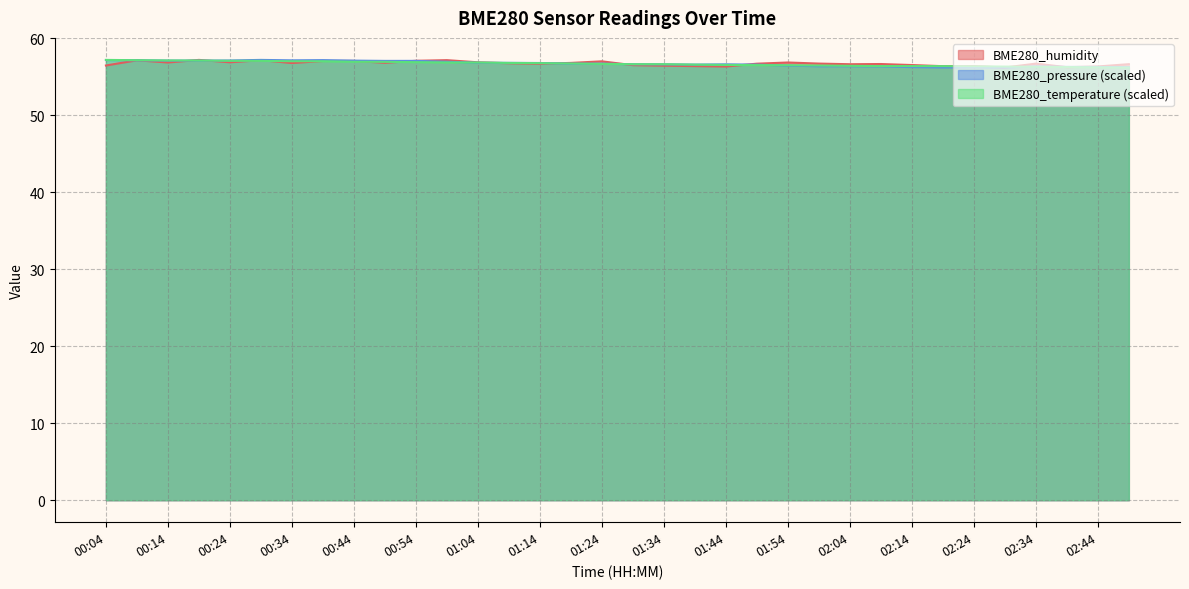

Does the chart have visible grid lines?

Yes